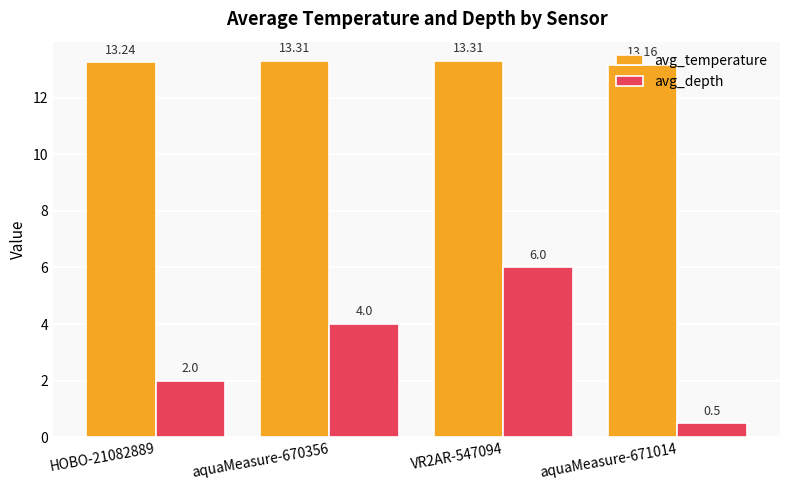

Rank the series at VR2AR-547094 from lowest to highest value.

avg_depth, avg_temperature